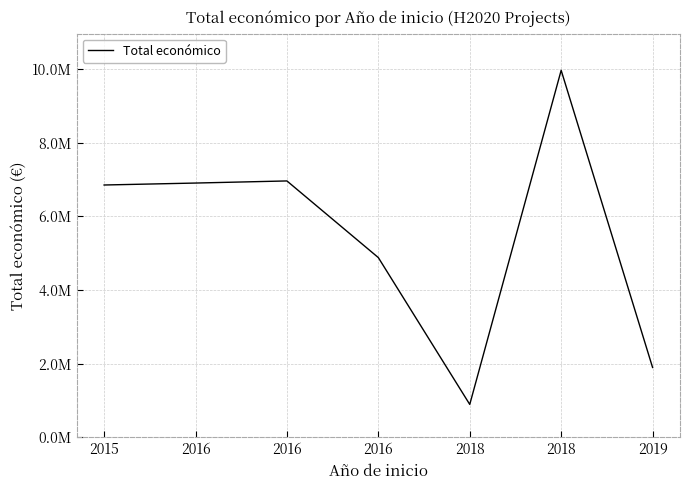

Approximately how many times larger is the value at 2019 compared to 2016?

0.3